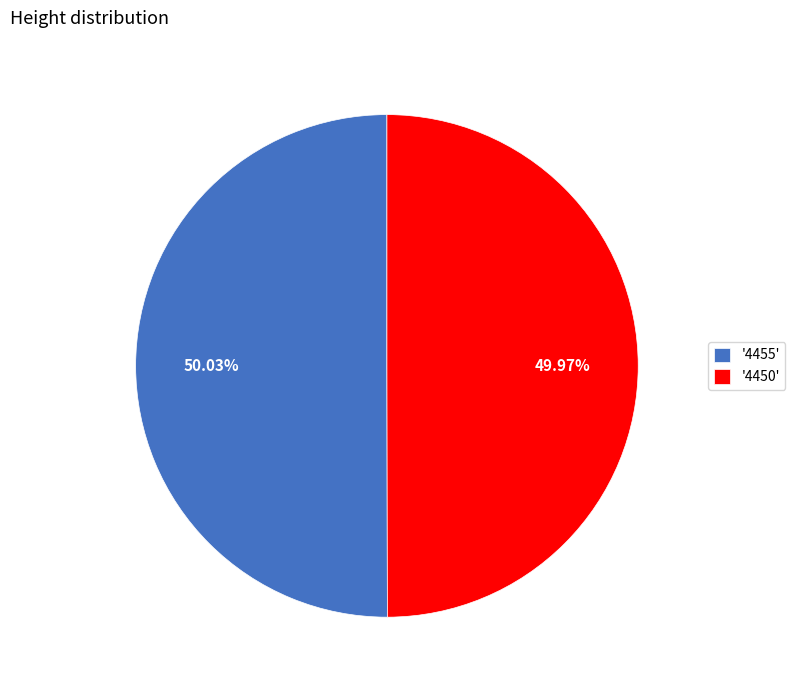

Do '4455' and '4450' together represent more than half of the pie?

Yes